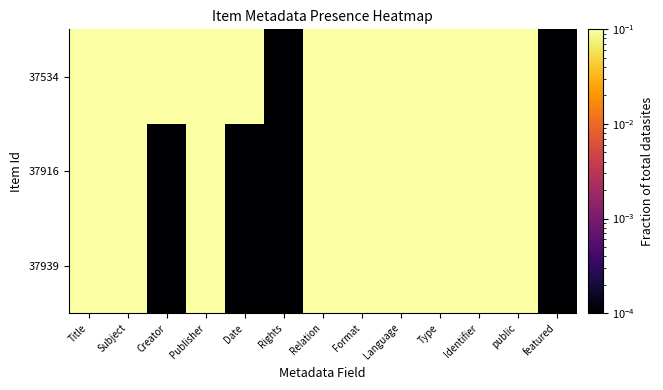

Rank the series by their maximum value, from highest to lowest.

37939, 37916, 37534